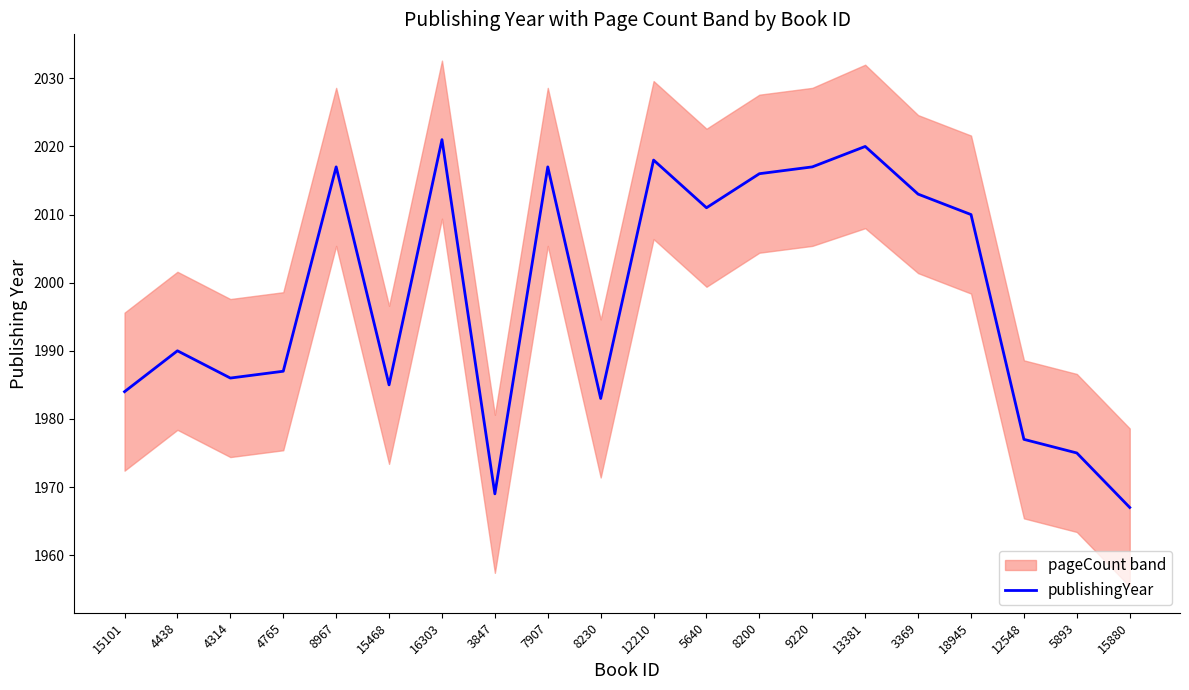

At which category does the chart reach its minimum across all series?

15880